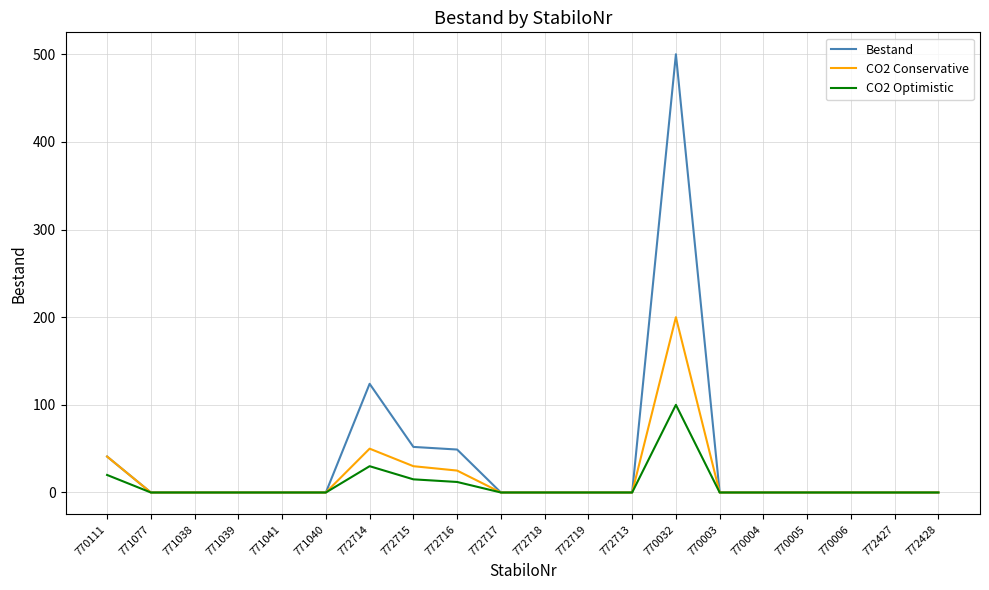

What position from the left is 771040?

6